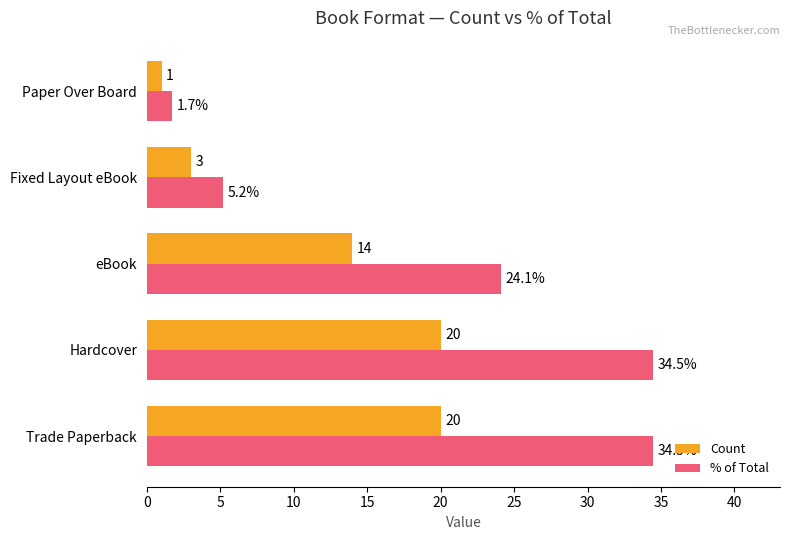

Which series has the largest total across all categories?

% of Total